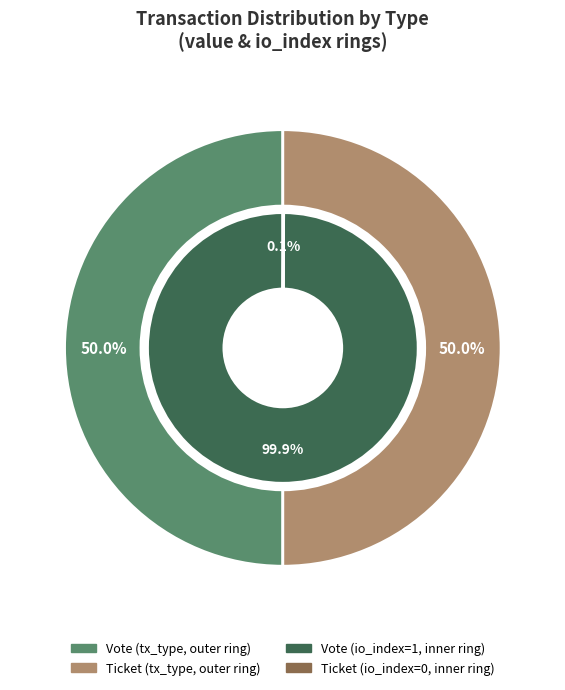

What is the smallest slice in the pie chart?

Ticket